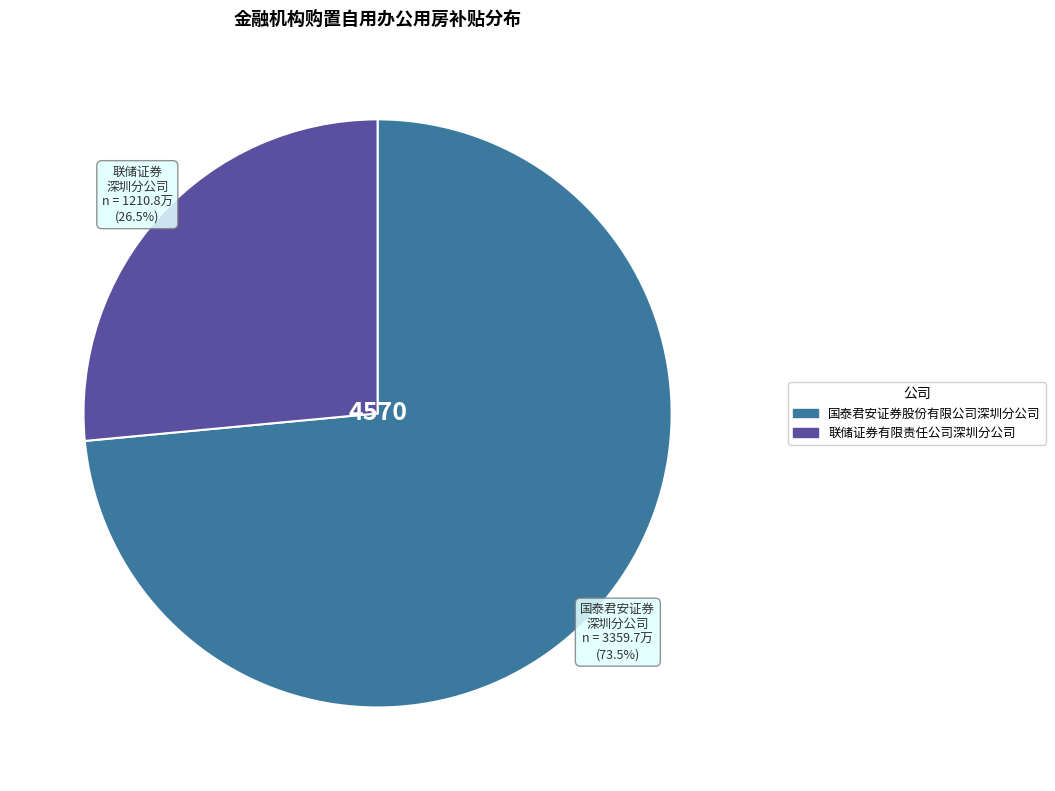

Which category accounts for the majority?

国泰君安证券股份有限公司深圳分公司